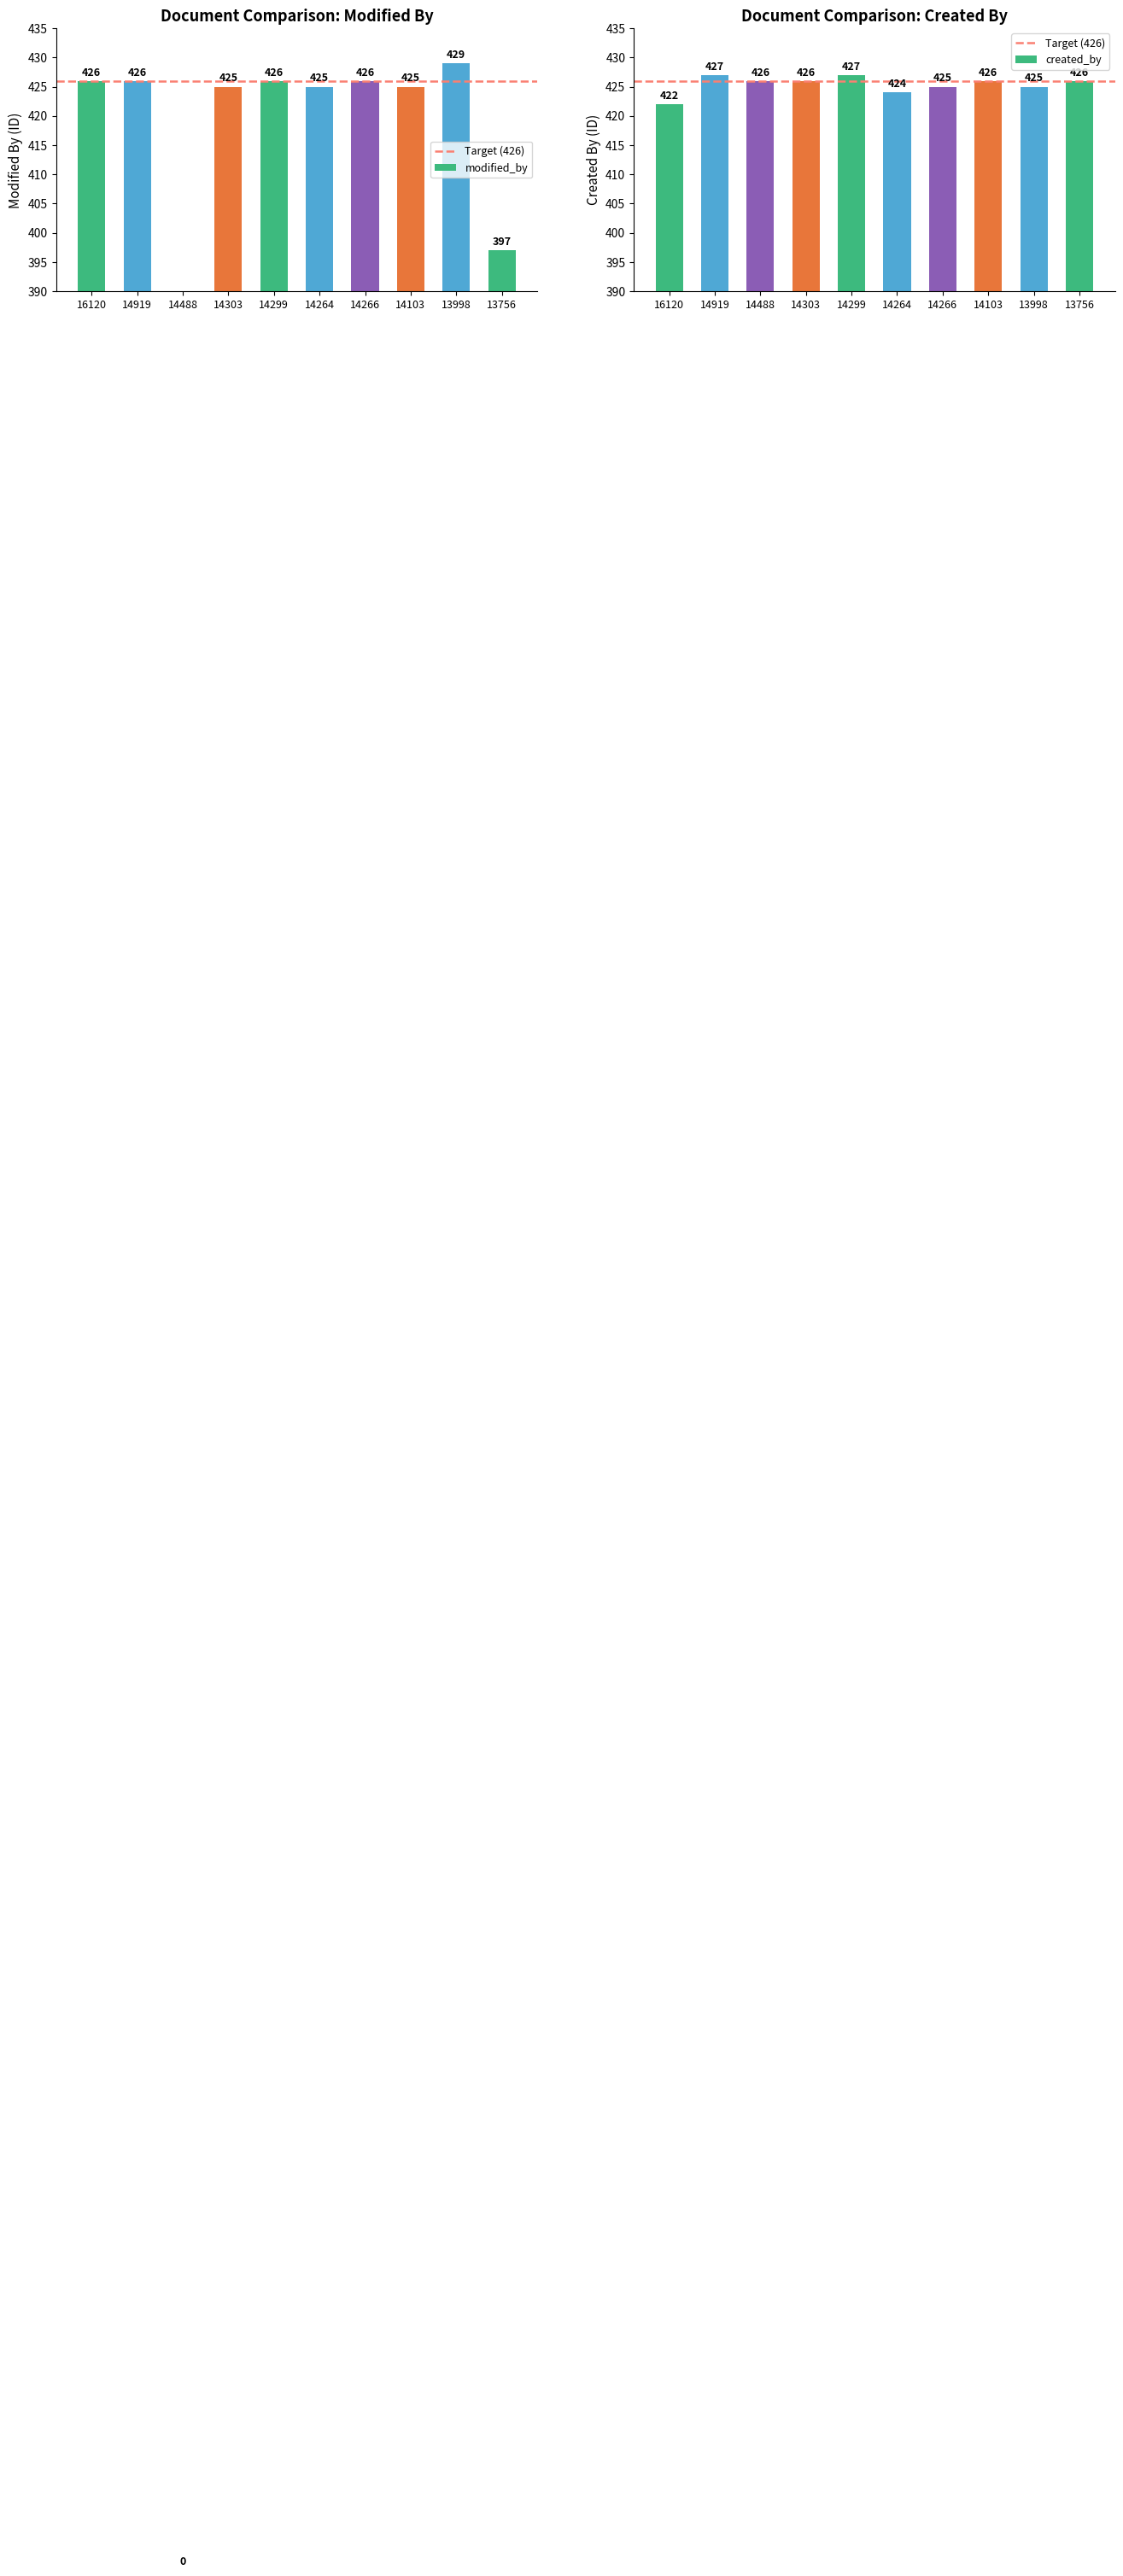

How many values in modified_by are above zero?

9